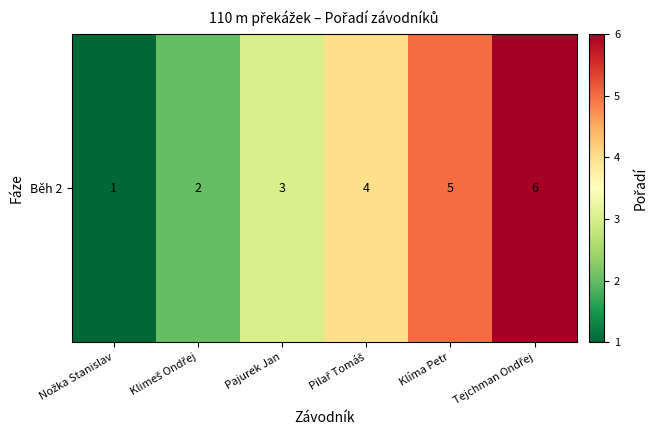

What is the ratio of the value at Nožka Stanislav to the value at Klíma Petr?

0.2